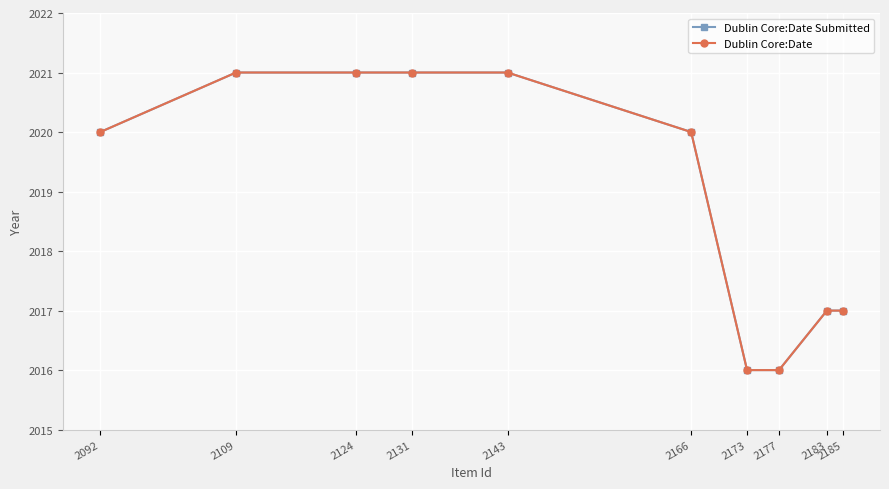

What is the difference between the Dublin Core:Date values at 2143 and 2173?

5